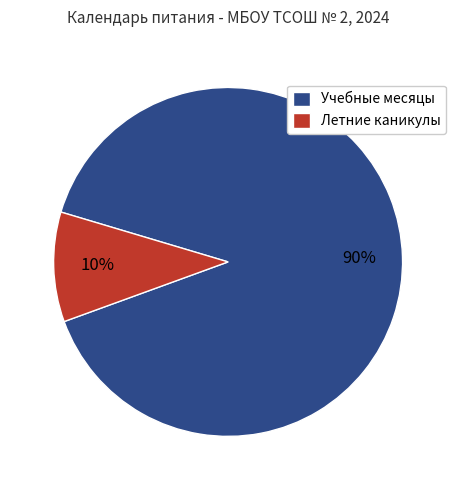

Between Учебные месяцы and Летние каникулы, which is larger?

Учебные месяцы